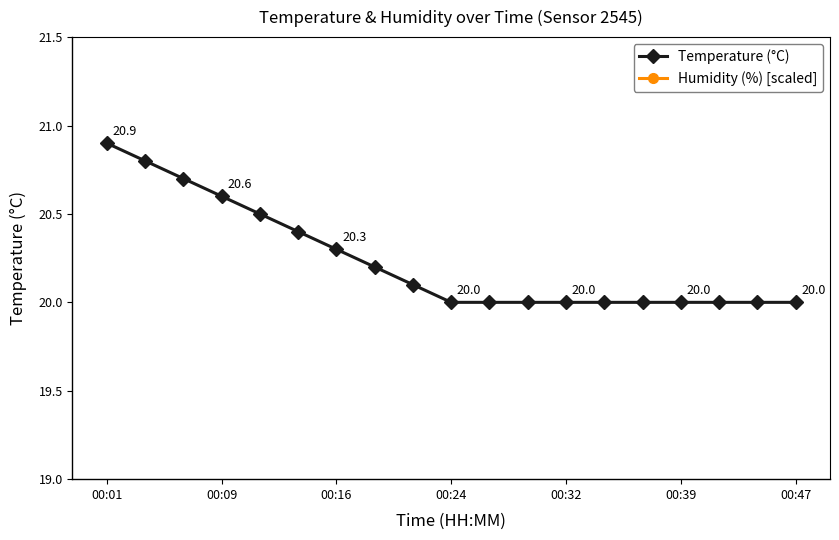

True or false: Temperature (°C) and Humidity (%) [scaled] intersect in this chart.

False